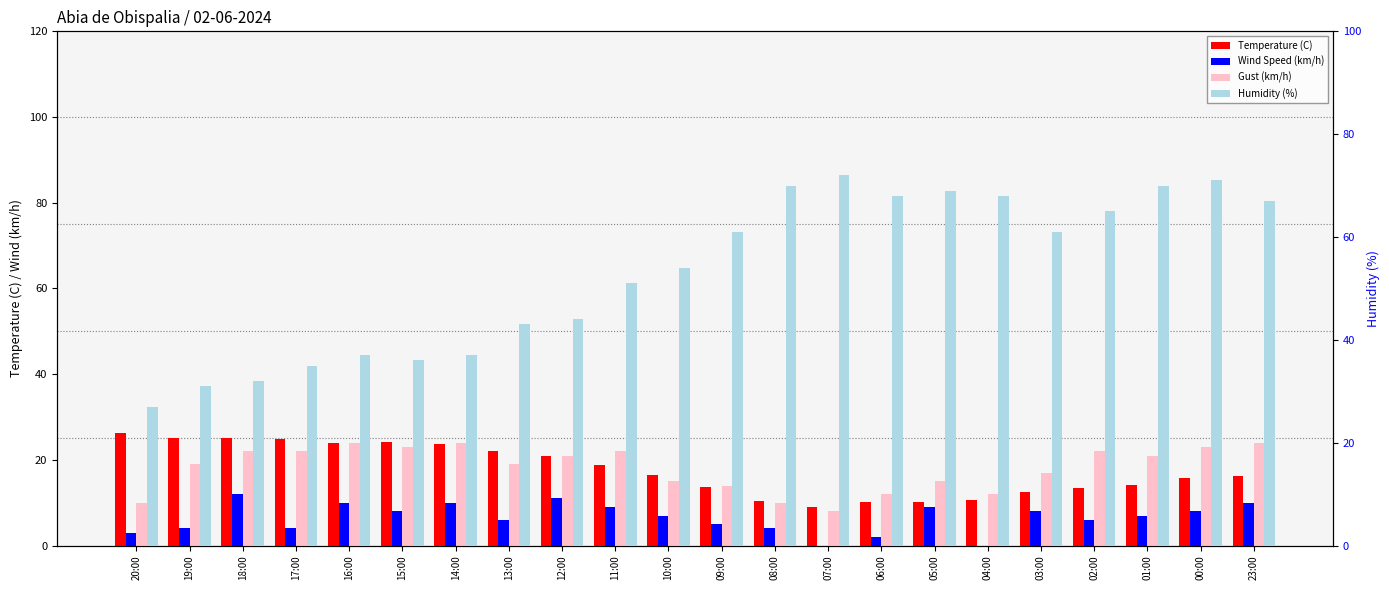

What is the label of the 14th bar from the right?

12:00